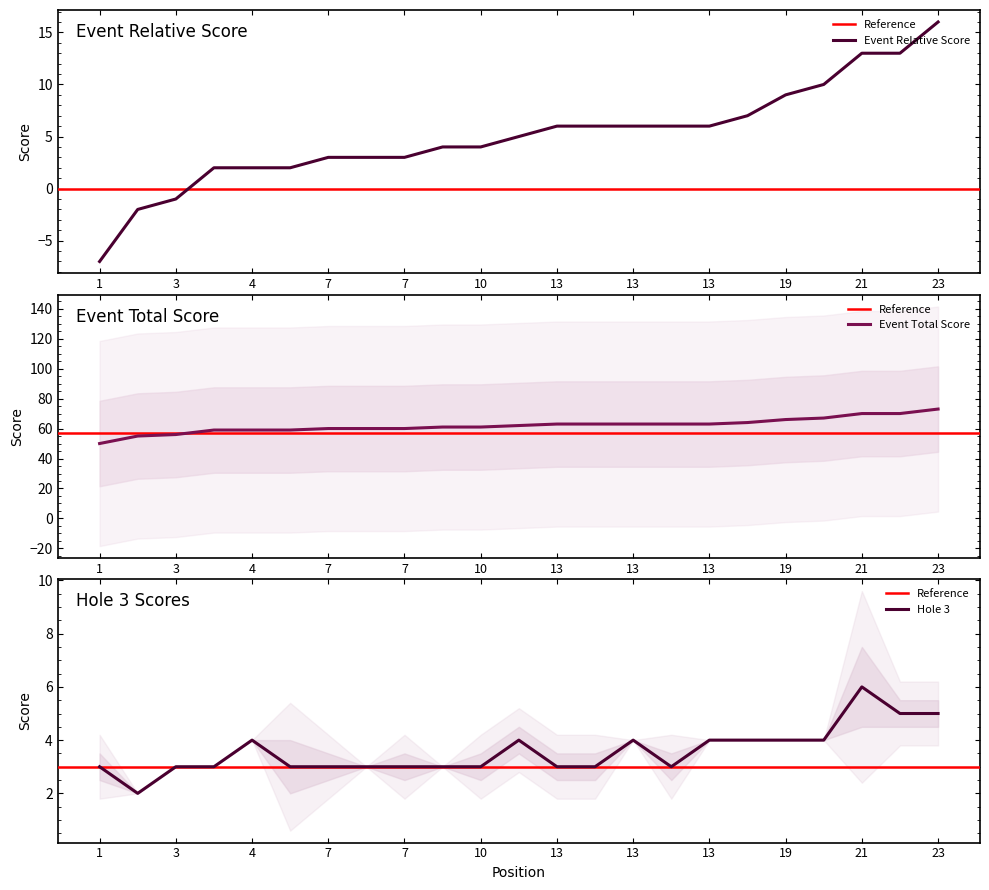

Which label corresponds to the smallest value in the chart?

1